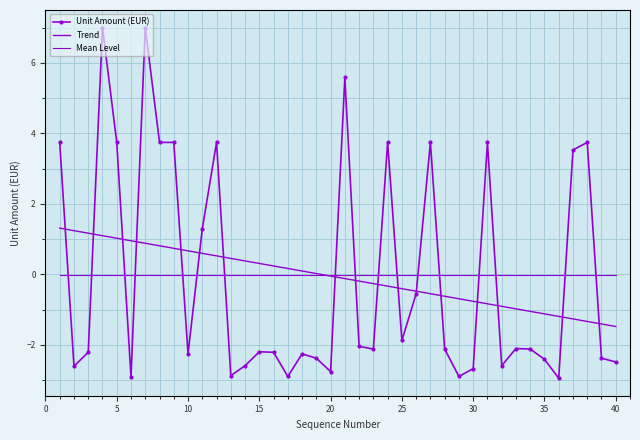

After their last crossing, which series has the higher values: Mean Level or Trend?

Mean Level